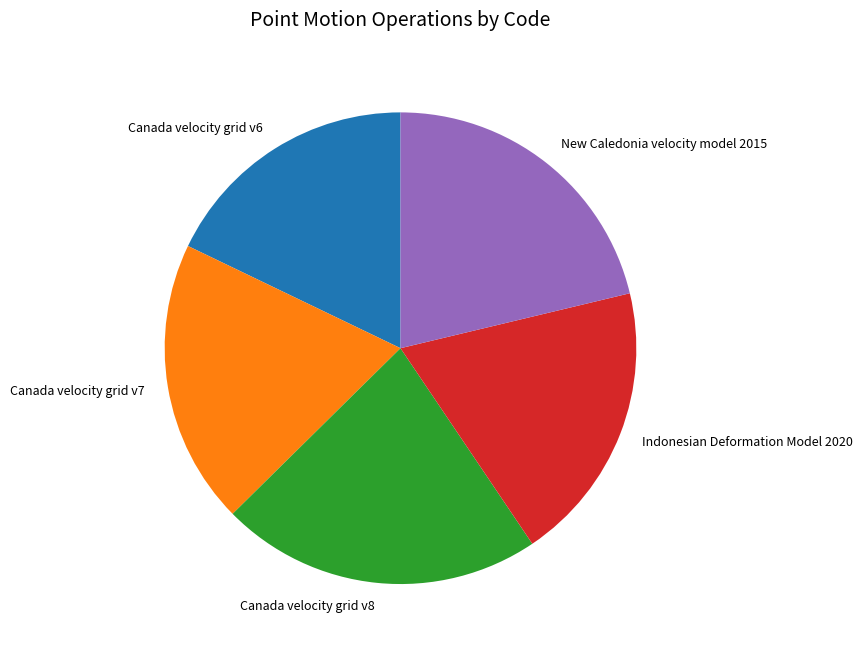

The Canada velocity grid v6 slice represents 28% of the pie. True or false?

False